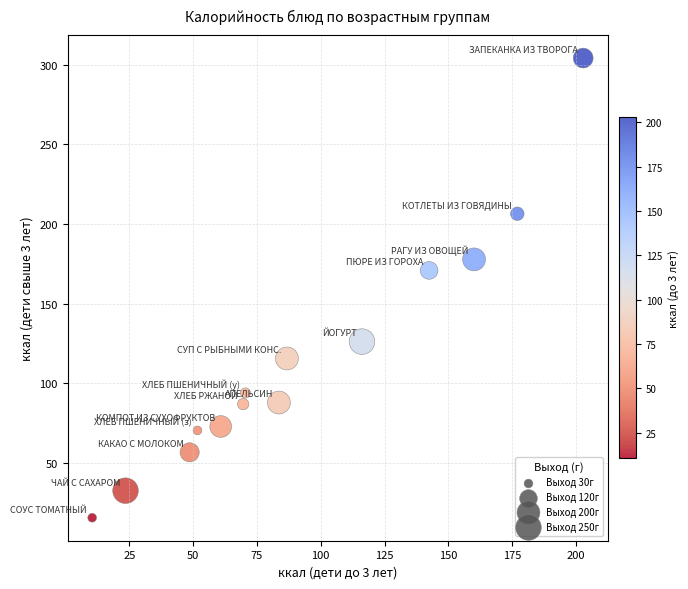

What is the range of X values (max minus min)?

192.3